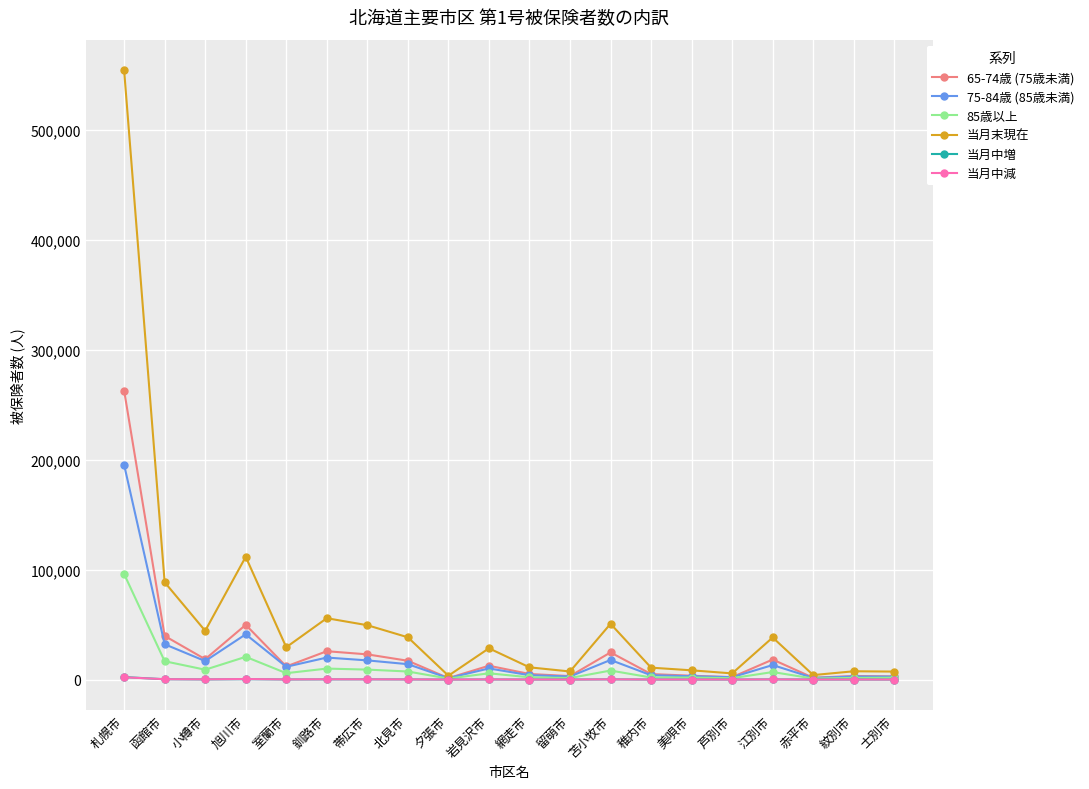

What is the label of the 20th point from the left?

士別市